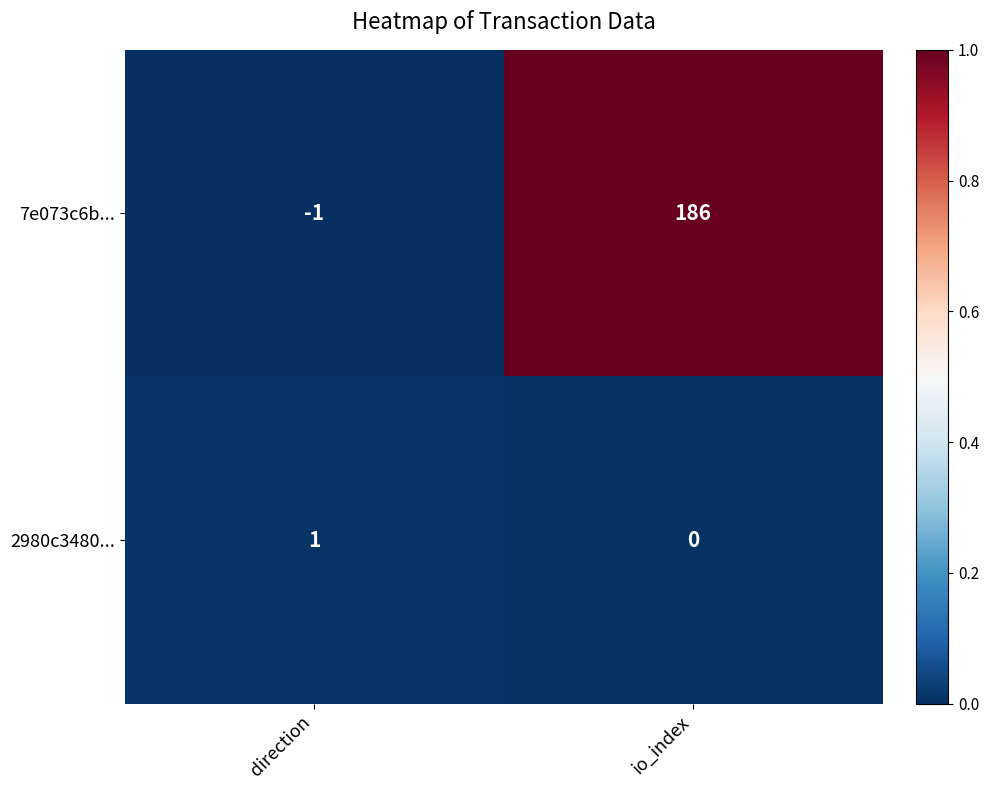

Is it true that 7e073c6b... equals -2 at direction?

False